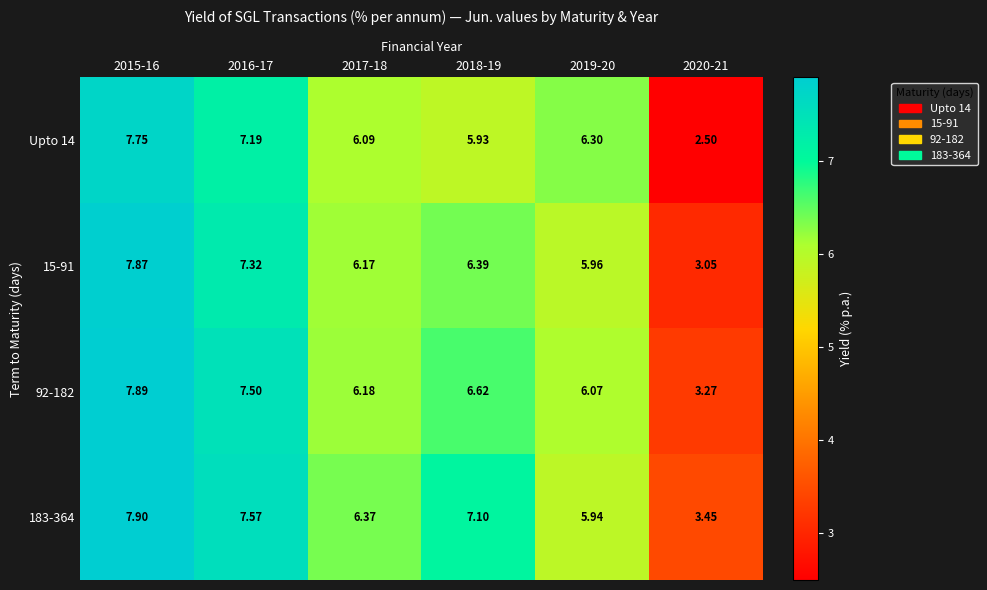

List the series in order of their peak value, highest first.

183-364, 92-182, 15-91, Upto 14